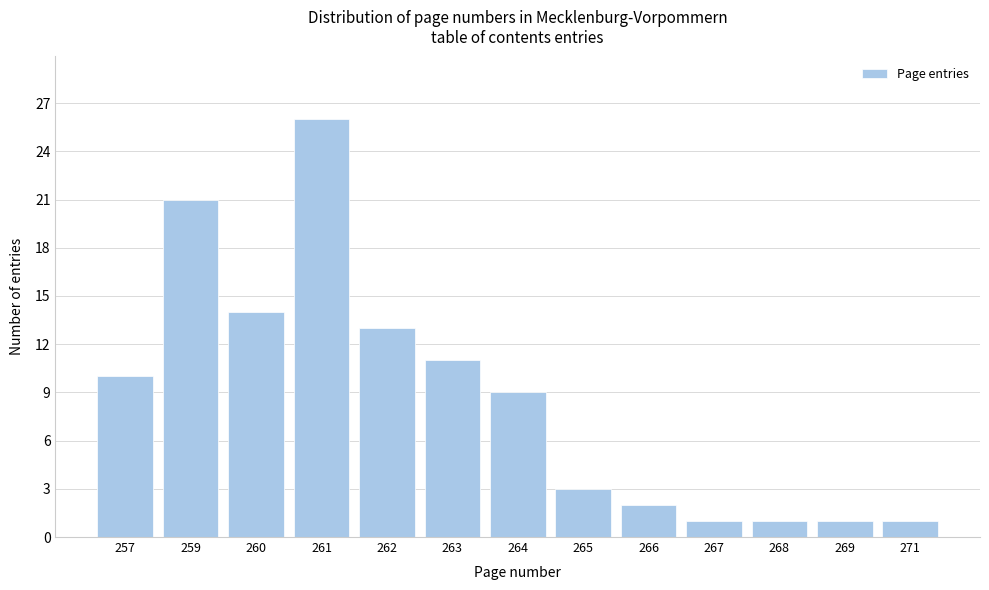

Reading left to right, transcribe all the data shown in this chart.

10	21	14	26	13	11	9	3	2	1	1	1	1